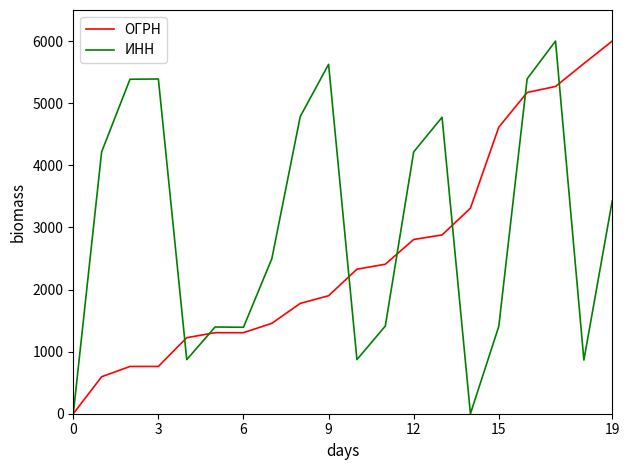

What is the sum of all ОГРН values?

51500.5